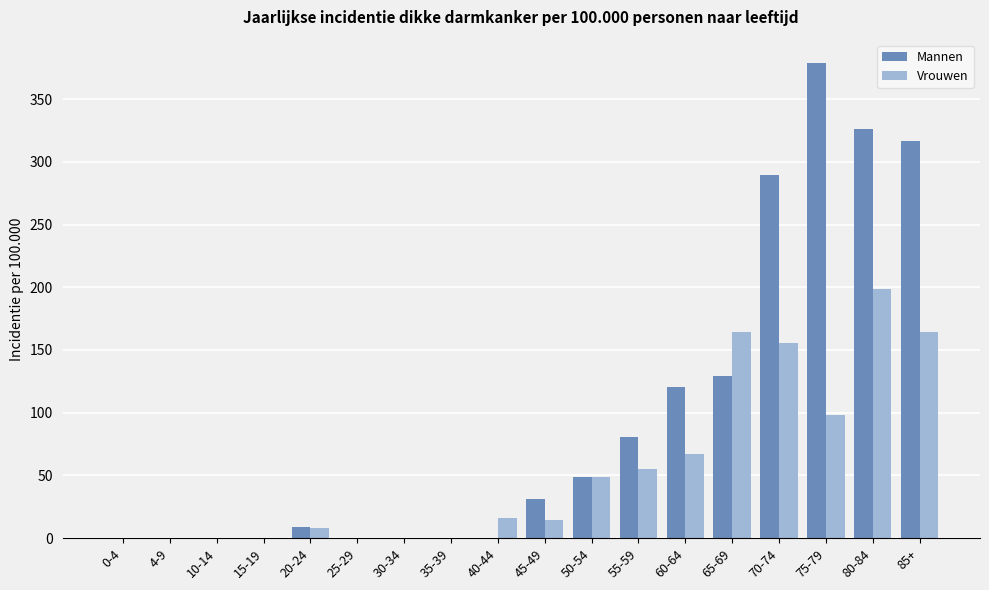

What is the total value across all series at 65-69?

293.1